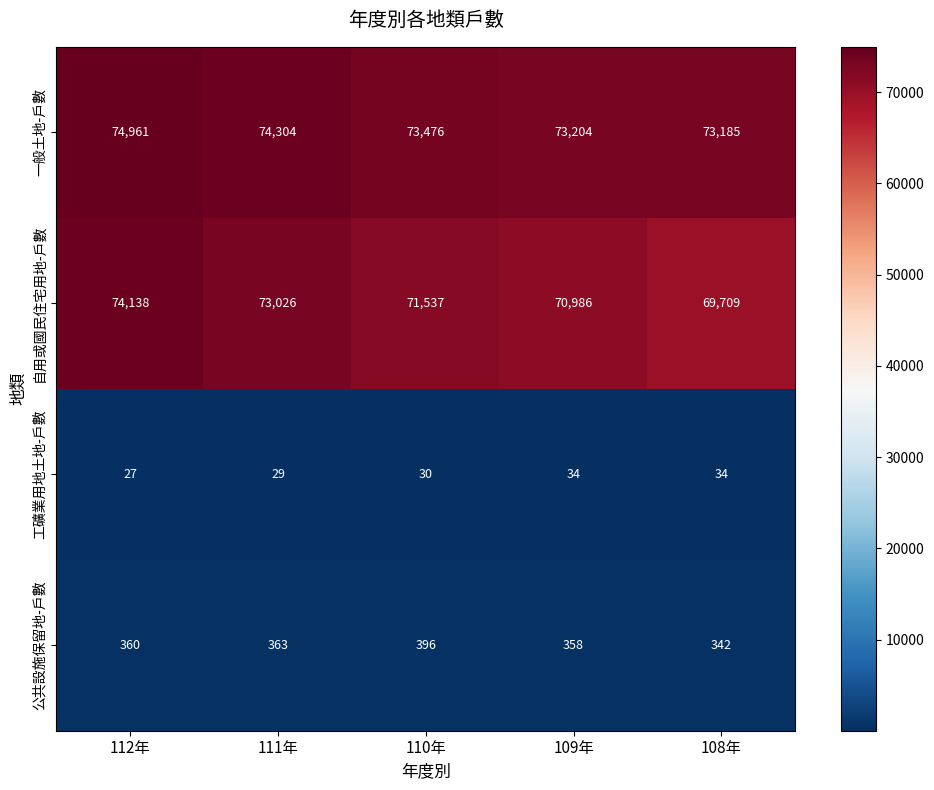

True or false: 公共設施保留地-戶數 has a value of 536 at 109年.

False